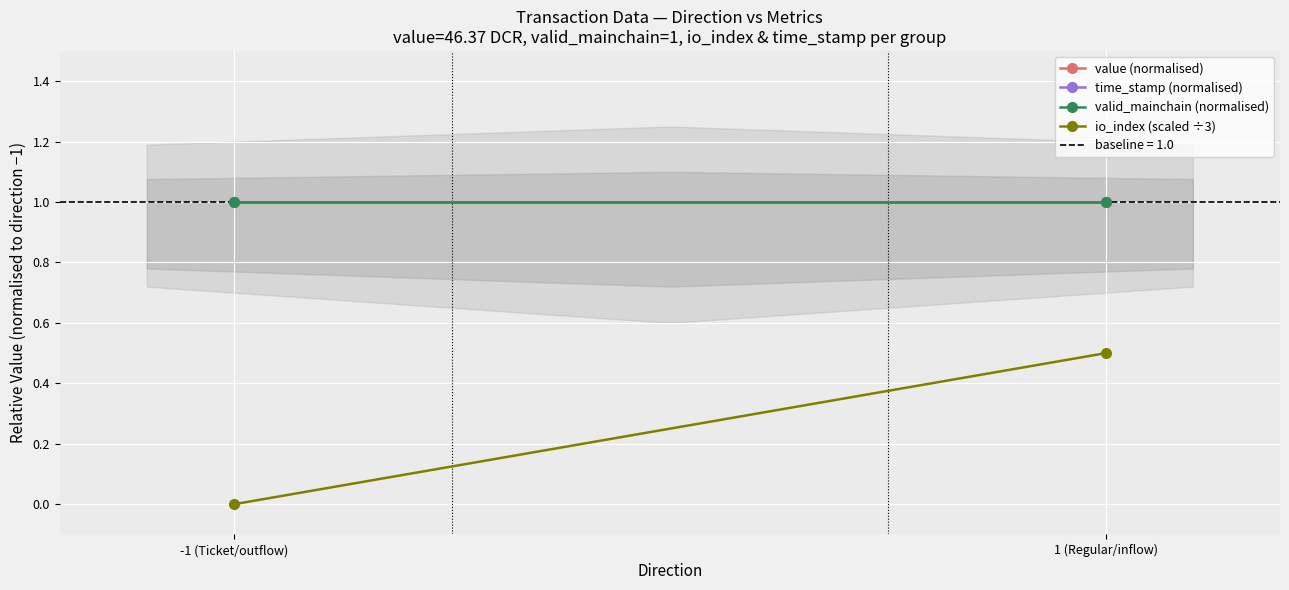

What is the value of the valid_mainchain (normalised) point at the 2nd from the left?

1.0